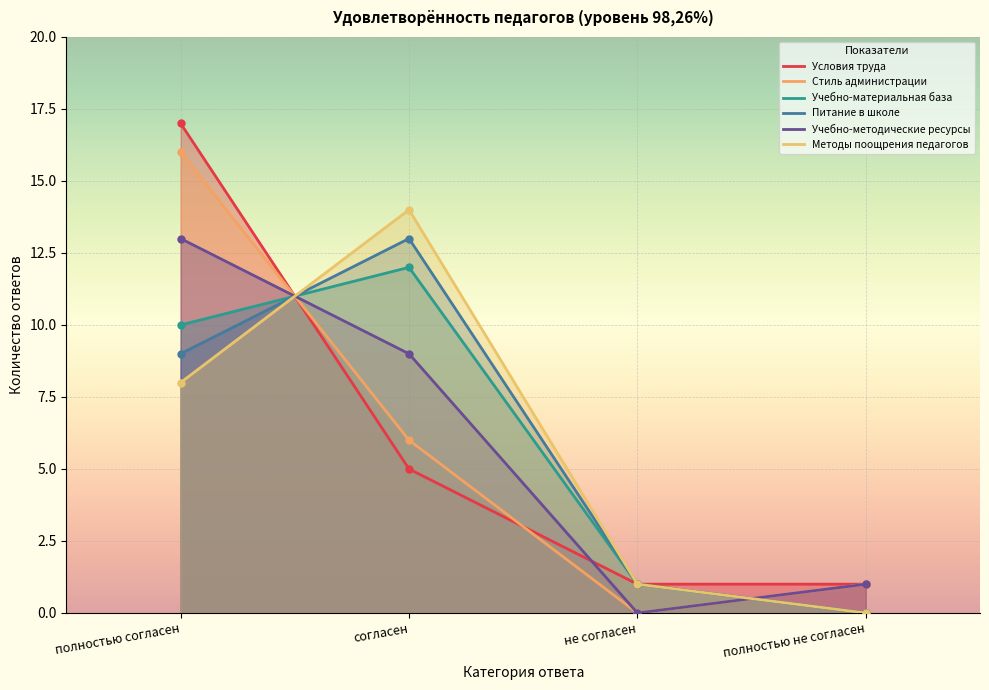

List the series in order of their peak value, lowest first.

Учебно-материальная база, Питание в школе, Учебно-методические ресурсы, Методы поощрения педагогов, Стиль администрации, Условия труда